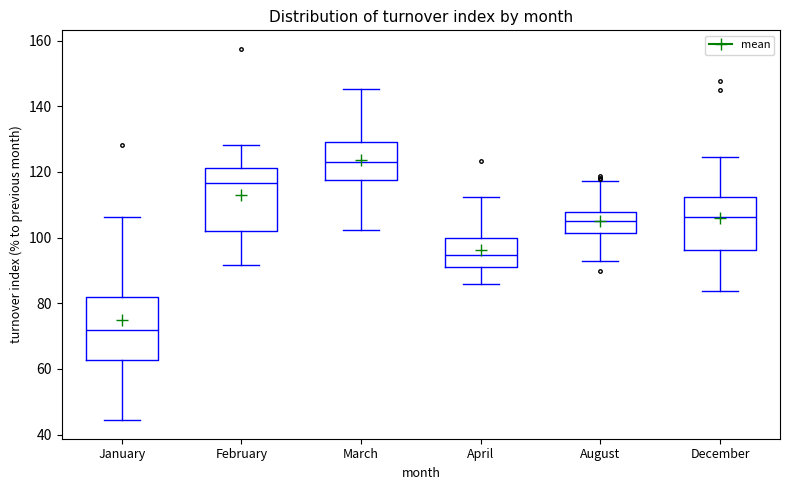

Reading left to right, transcribe this box plot: for each box, give where its median line is, the range the box spans, and where its two whiskers end, as read against the y-axis. The values are not printed on the chart, so give them approximately, as read against the axis.

January: median 72, box 62 to 82, whiskers 44 to 106
February: median 116, box 102 to 122, whiskers 92 to 128
March: median 122, box 118 to 130, whiskers 102 to 146
April: median 94, box 92 to 100, whiskers 86 to 112
August: median 106, box 102 to 108, whiskers 92 to 118
December: median 106, box 96 to 112, whiskers 84 to 124